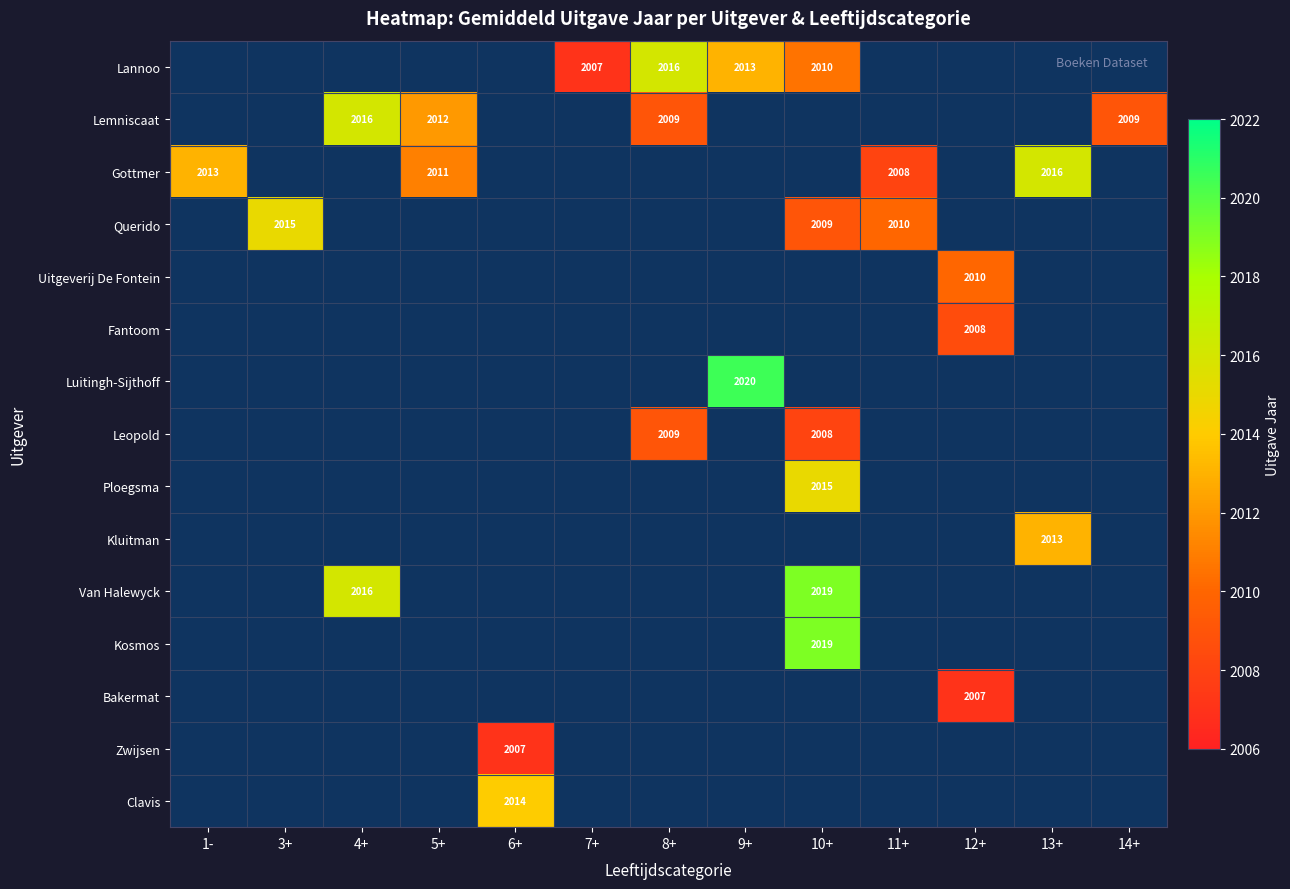

What is the highest value of the Gottmer series?

2016.0